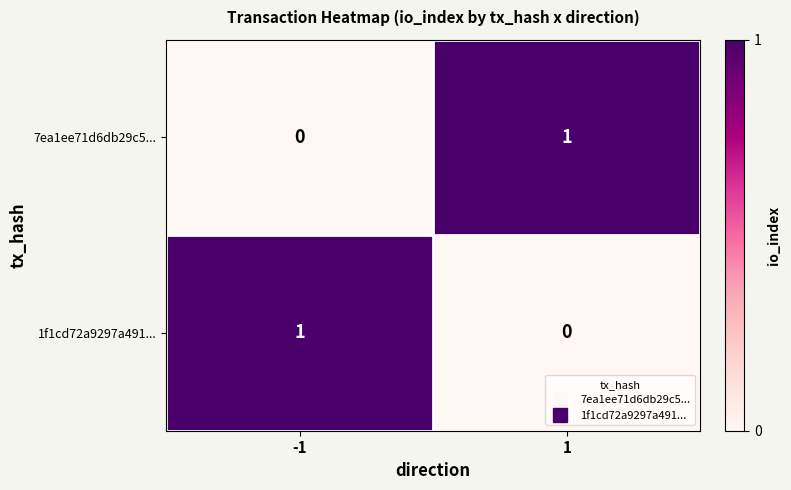

True or false: 7ea1ee71d6db29c5... has a value of 0 at 1.

False